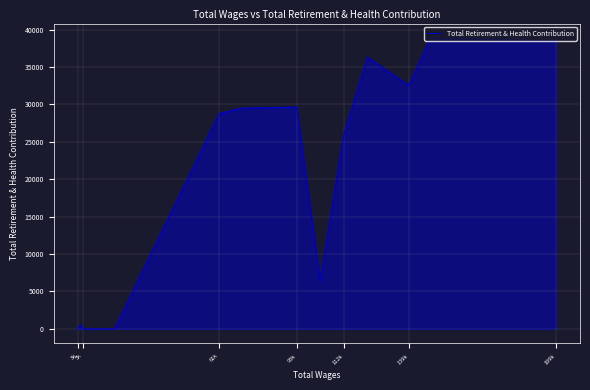

Approximately how many times larger is the value at 139k compared to 199k?

0.8